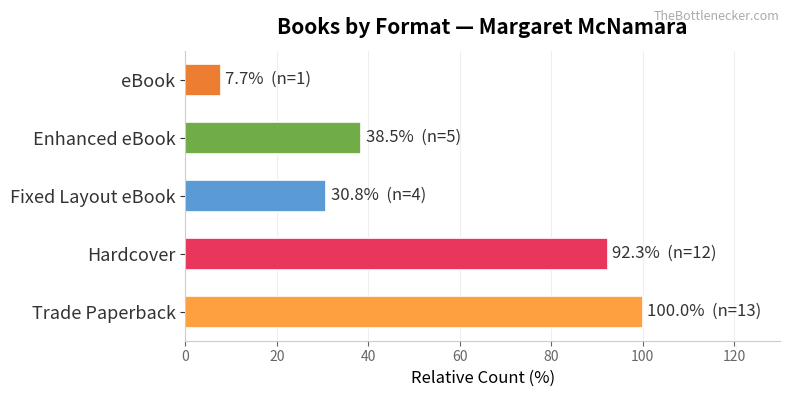

Reading top to bottom, extract all data points from this chart.

eBook=7.7	Enhanced eBook=38.5	Fixed Layout eBook=30.8	Hardcover=92.3	Trade Paperback=100.0